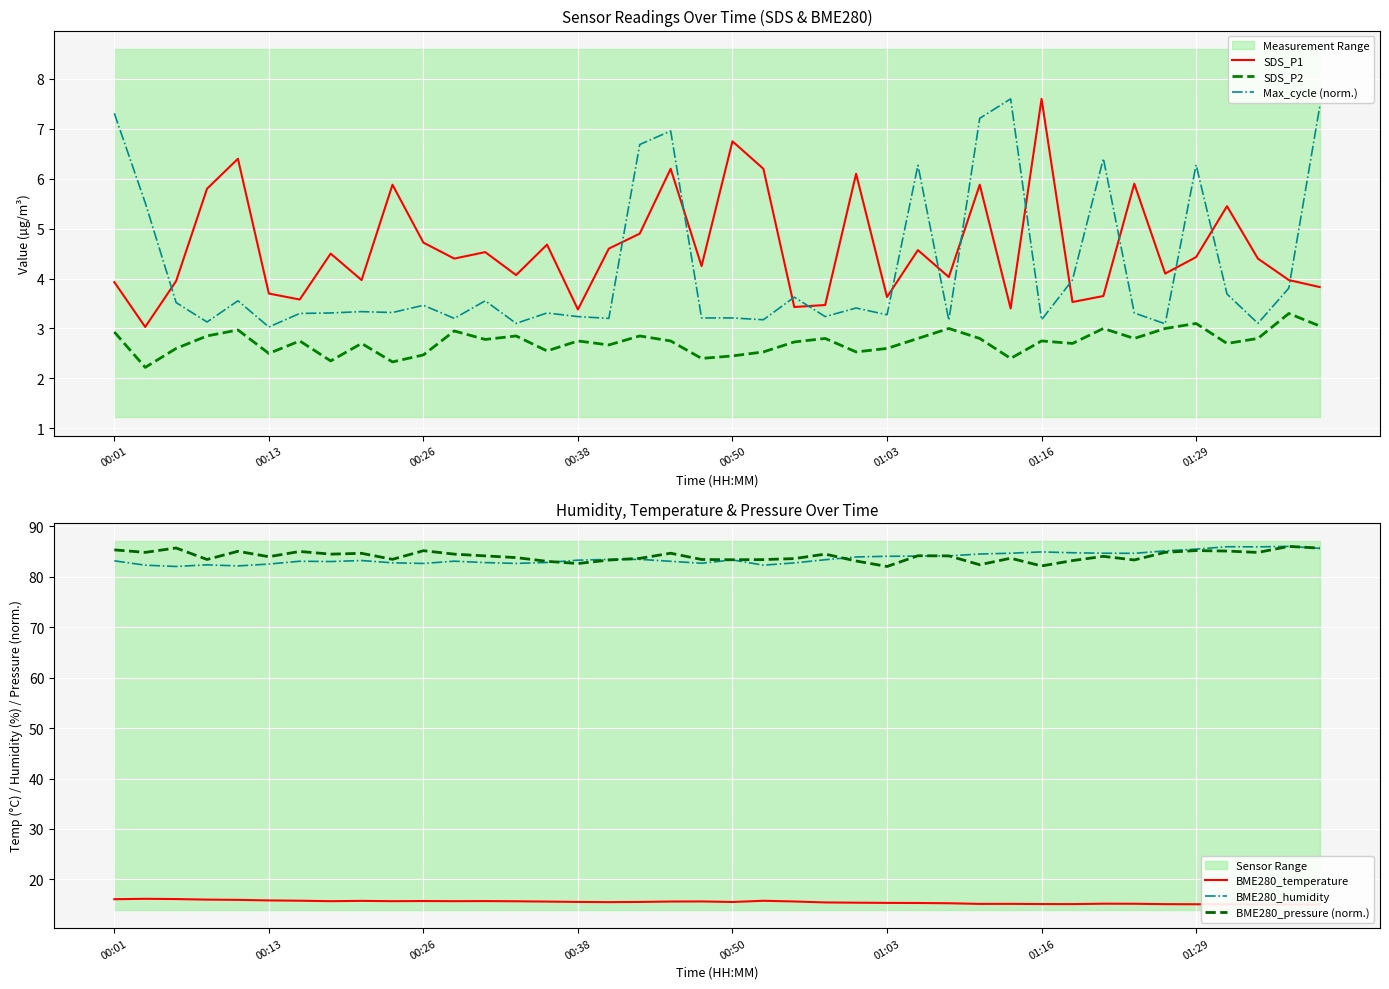

What is the maximum value for BME280_humidity?

86.0